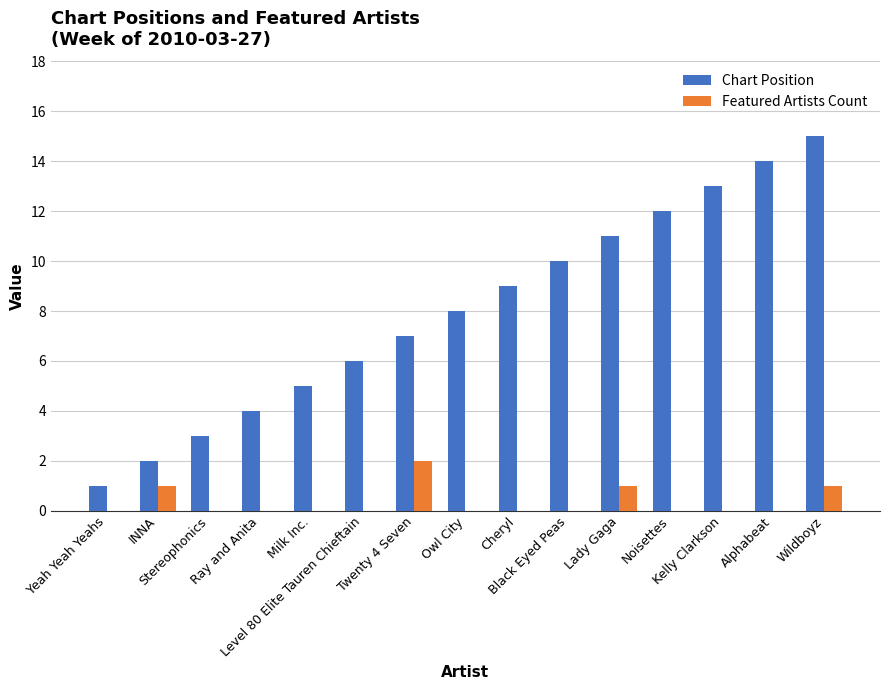

Reading right to left, transcribe all the data shown in this chart.

Chart Position: Wildboyz=15	Alphabeat=14	Kelly Clarkson=13	Noisettes=12	Lady Gaga=11	Black Eyed Peas=10	Cheryl=9	Owl City=8	Twenty 4 Seven=7	Level 80 Elite Tauren Chieftain=6	Milk Inc.=5	Ray and Anita=4	Stereophonics=3	INNA=2	Yeah Yeah Yeahs=1
Featured Artists Count: Wildboyz=1	Alphabeat=0	Kelly Clarkson=0	Noisettes=0	Lady Gaga=1	Black Eyed Peas=0	Cheryl=0	Owl City=0	Twenty 4 Seven=2	Level 80 Elite Tauren Chieftain=0	Milk Inc.=0	Ray and Anita=0	Stereophonics=0	INNA=1	Yeah Yeah Yeahs=0